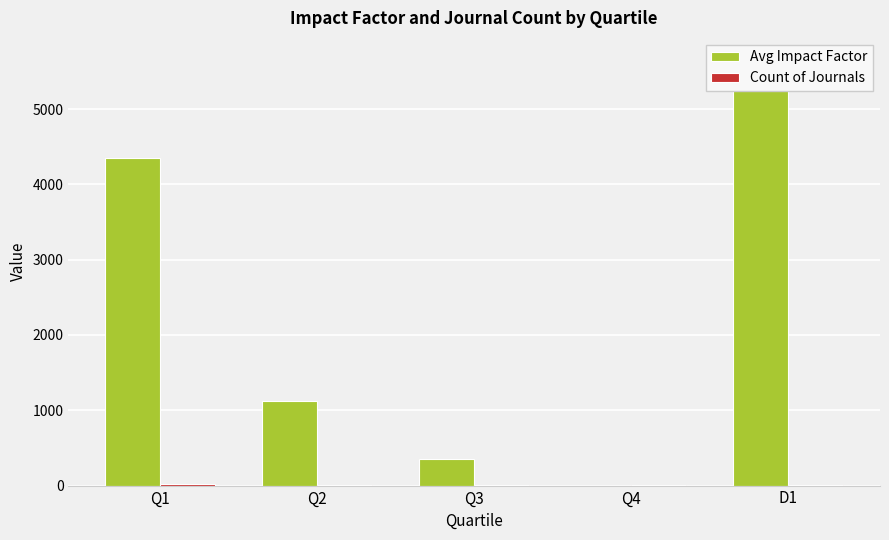

At Q2, list the series in order from largest to smallest.

Avg Impact Factor, Count of Journals